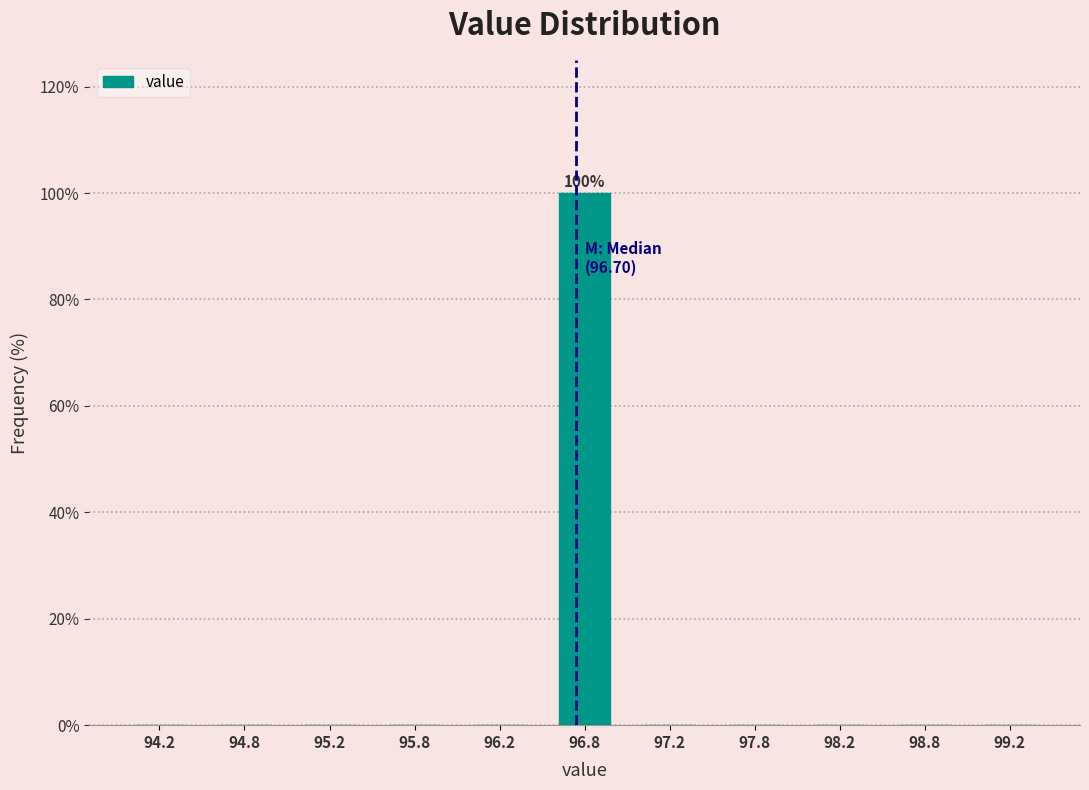

Over which range of the x-axis is the bar tallest?

96.5 to 97.0